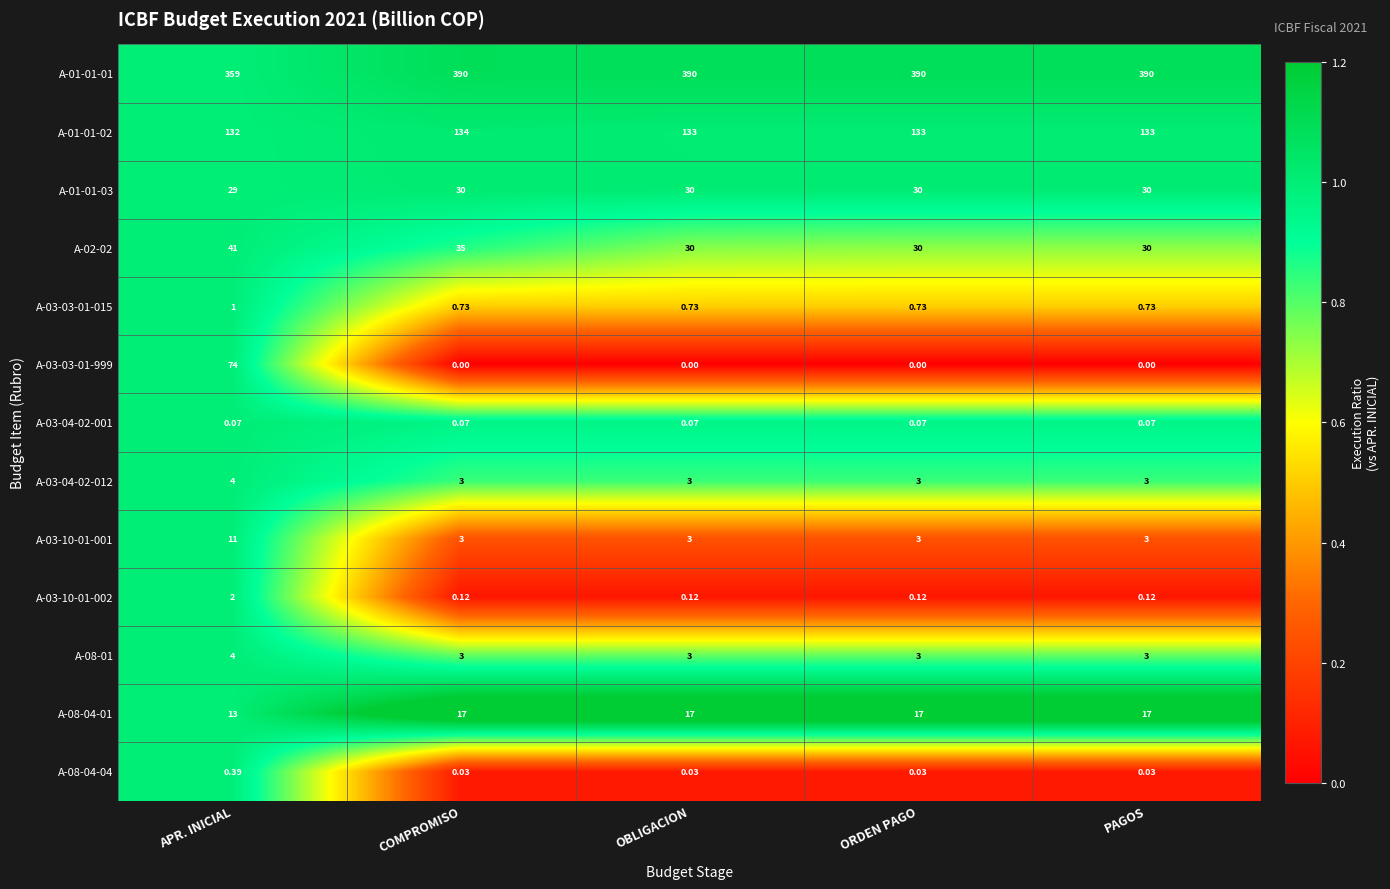

Which category has the highest value in the A-03-04-02-012 series?

APR. INICIAL